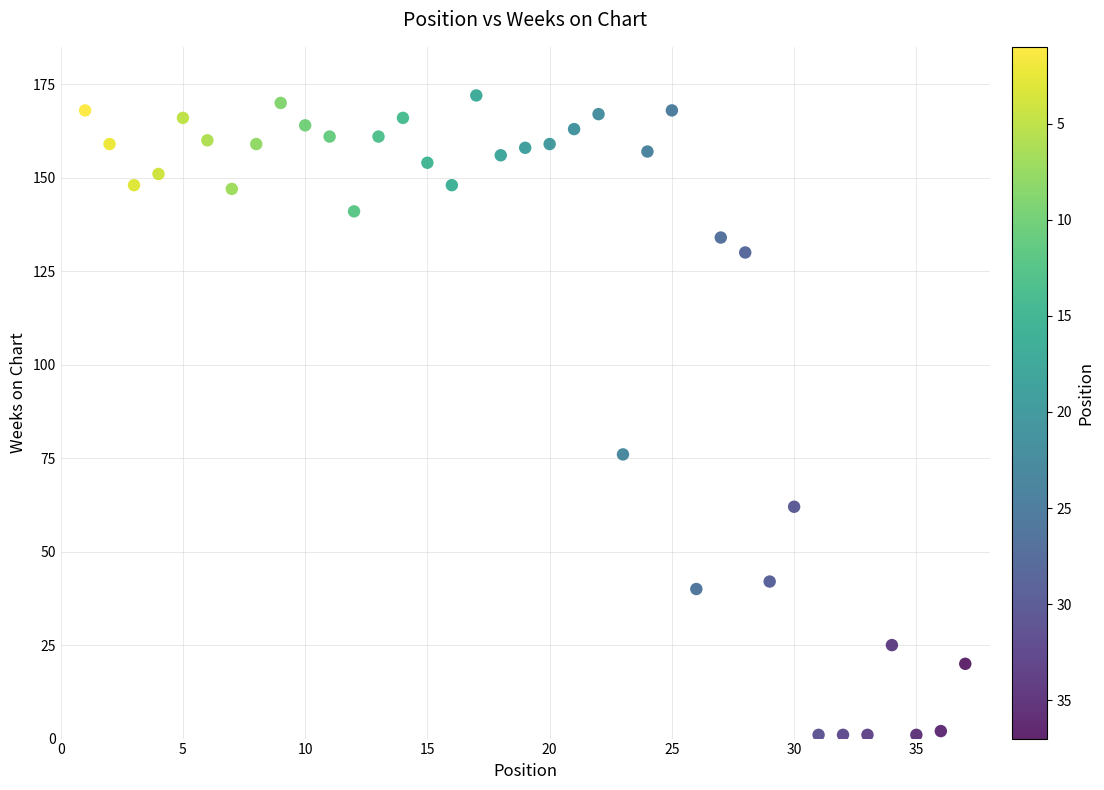

What Y value in the scatter plot is closest to 86?

76